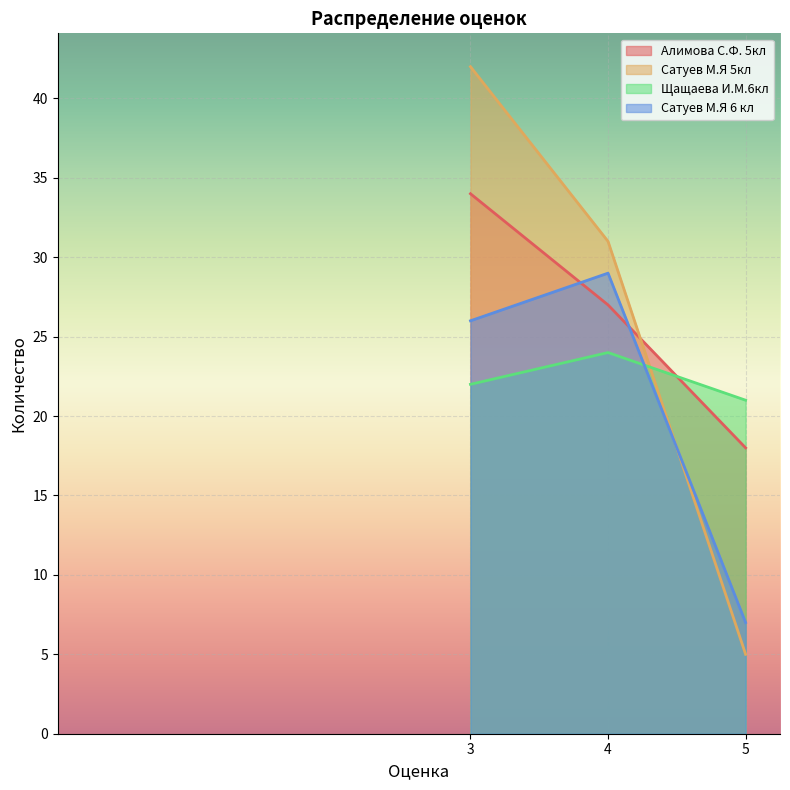

True or false: Сатуев М.Я 6 кл has a value of 10 at 5.

False